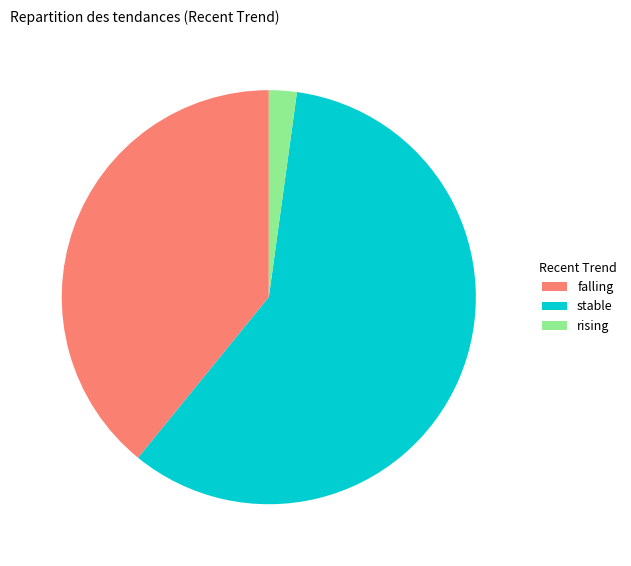

Rank the categories by value from highest to lowest.

stable, falling, rising